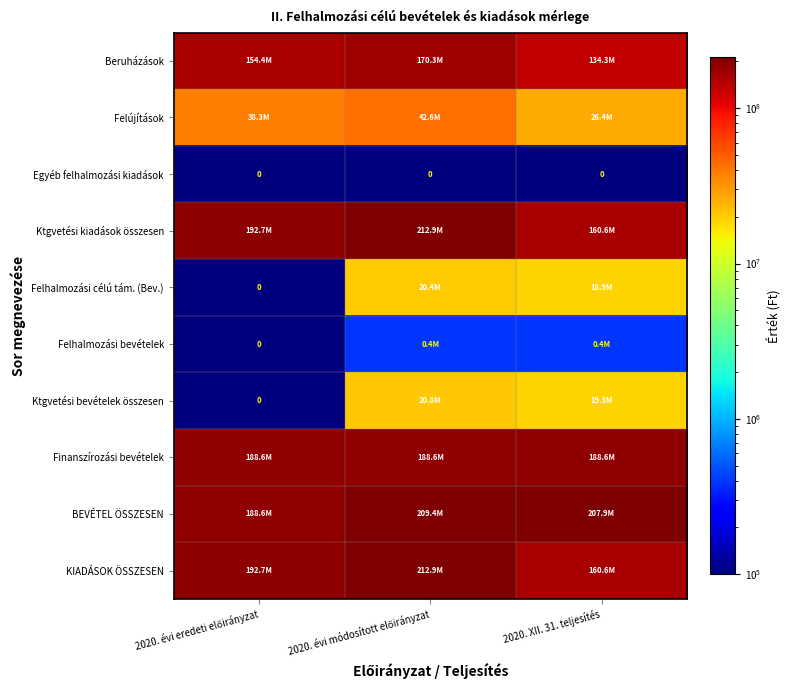

Read the Felhalmozási bevételek value at 2020. XII. 31. teljesítés.

390000.0